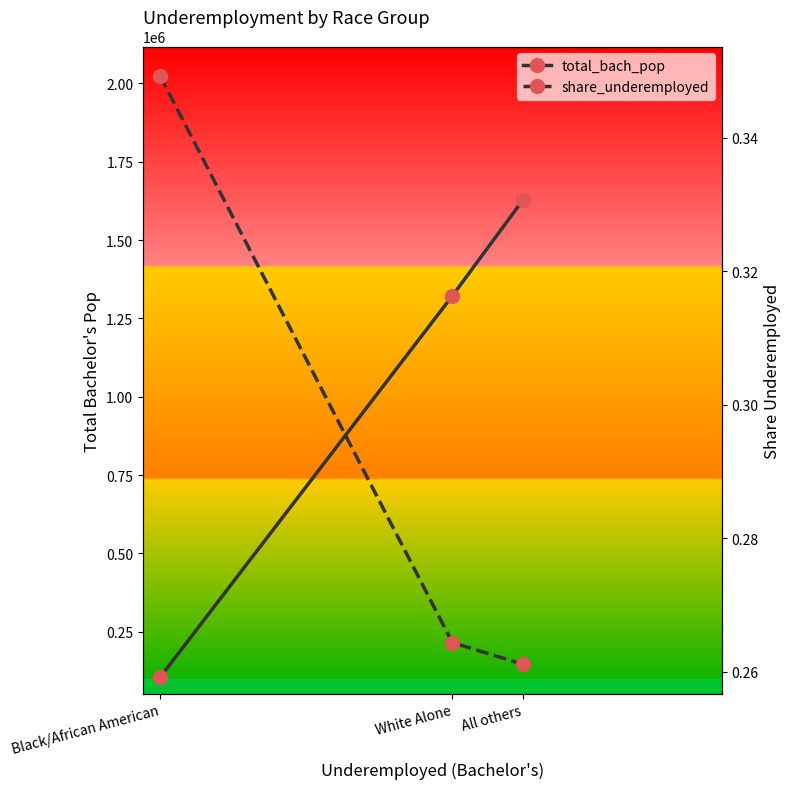

How many categories are shown in the chart?

3